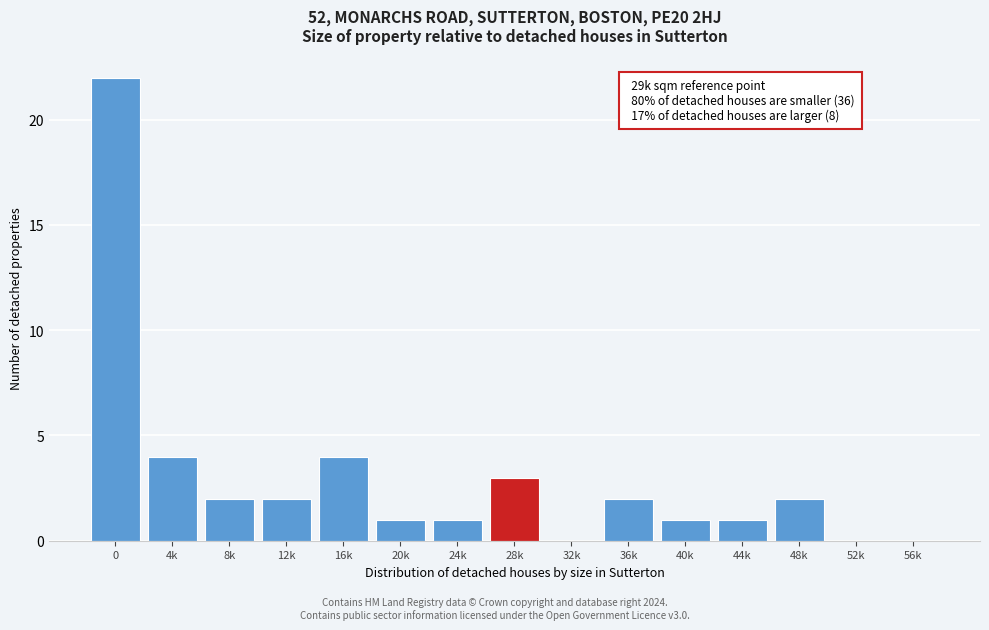

Reading left to right, list all the values displayed in this chart.

0=22	4k=4	8k=2	12k=2	16k=4	20k=1	24k=1	28k=3	32k=0	36k=2	40k=1	44k=1	48k=2	52k=0	56k=0